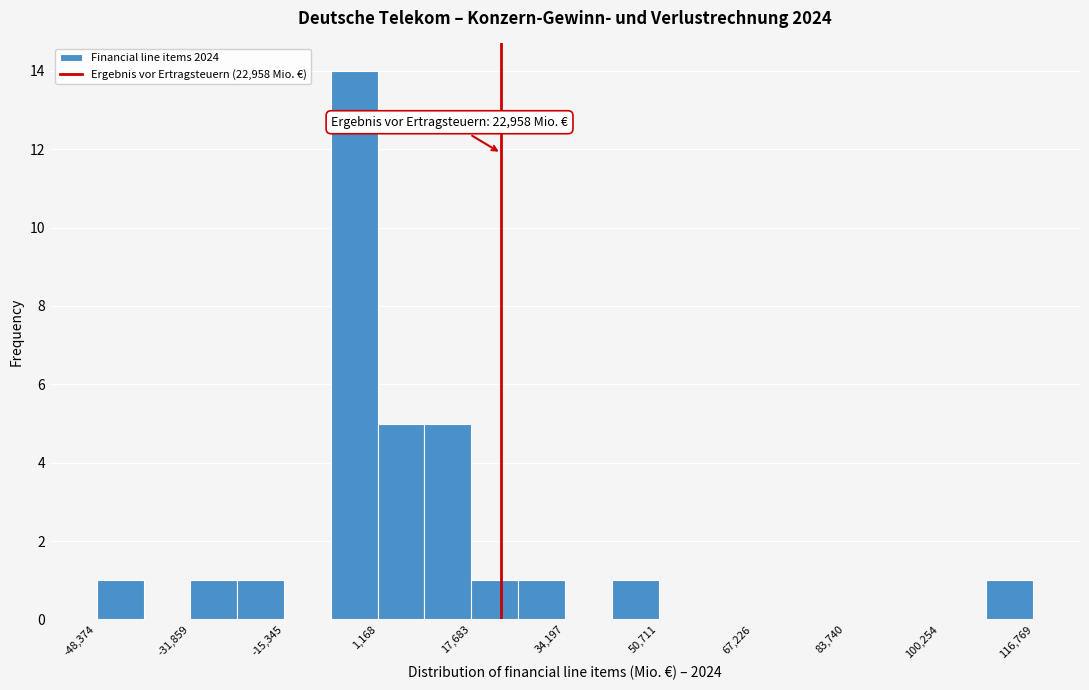

Which range on the x-axis has the tallest bar?

-8000 to 2000